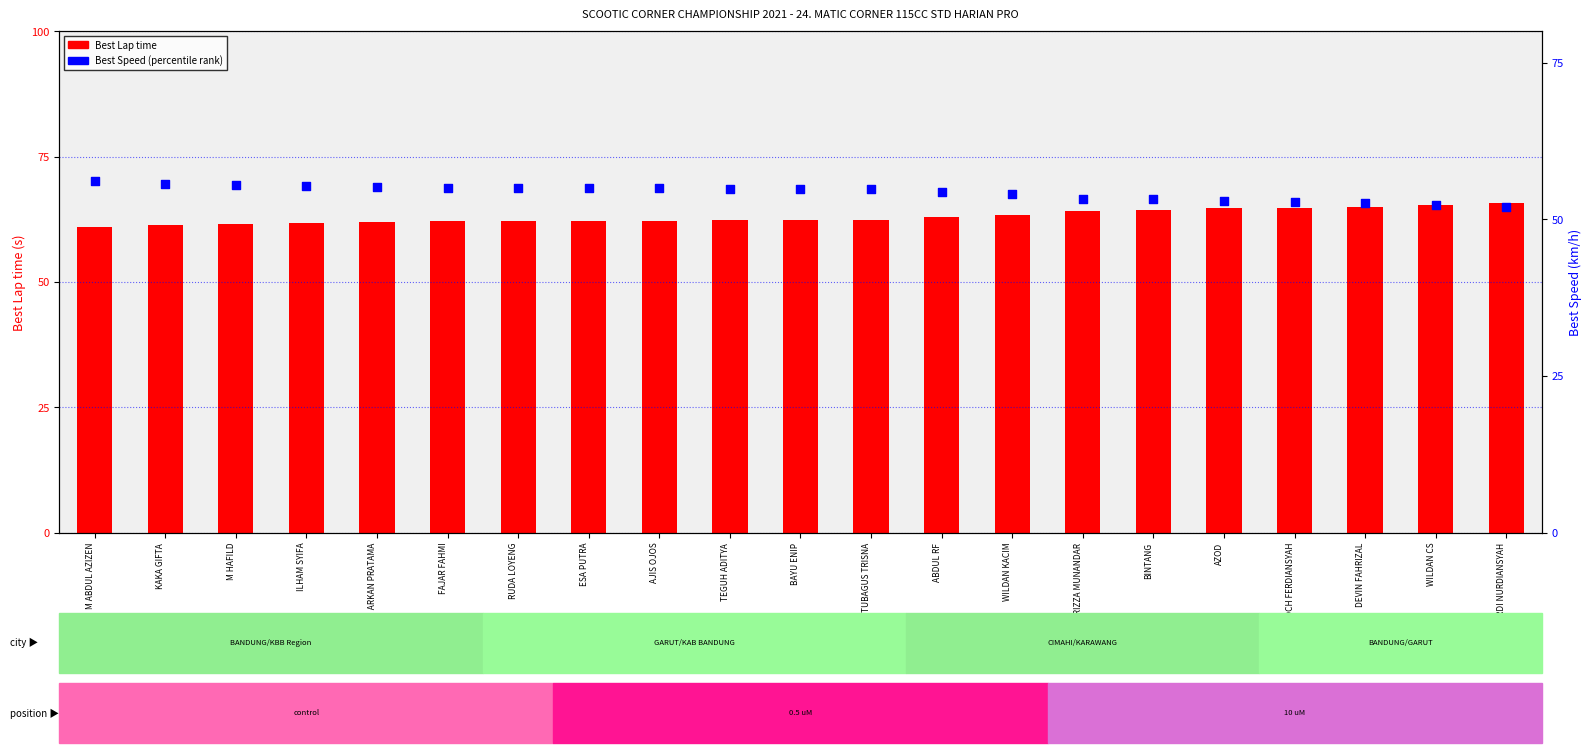

Which series contains the lowest Y value?

Best Speed (percentile rank)